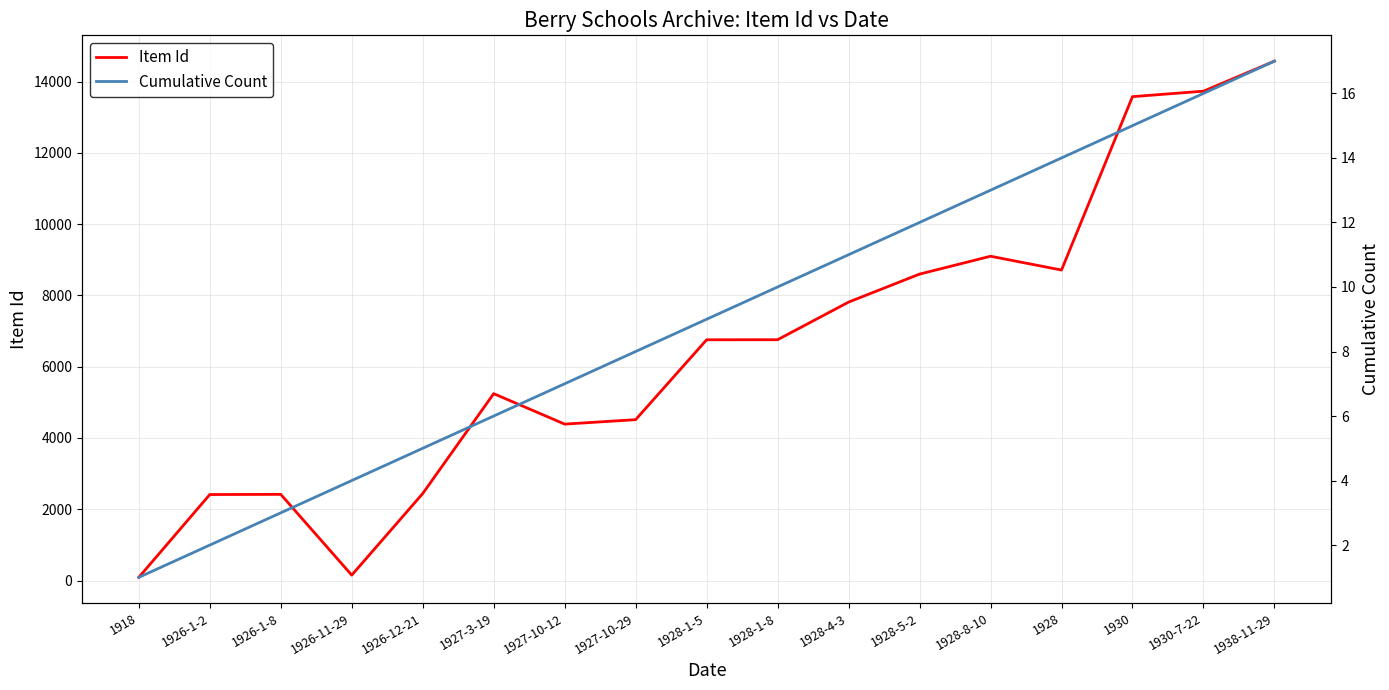

Is this an area chart (filled region under the line)?

No